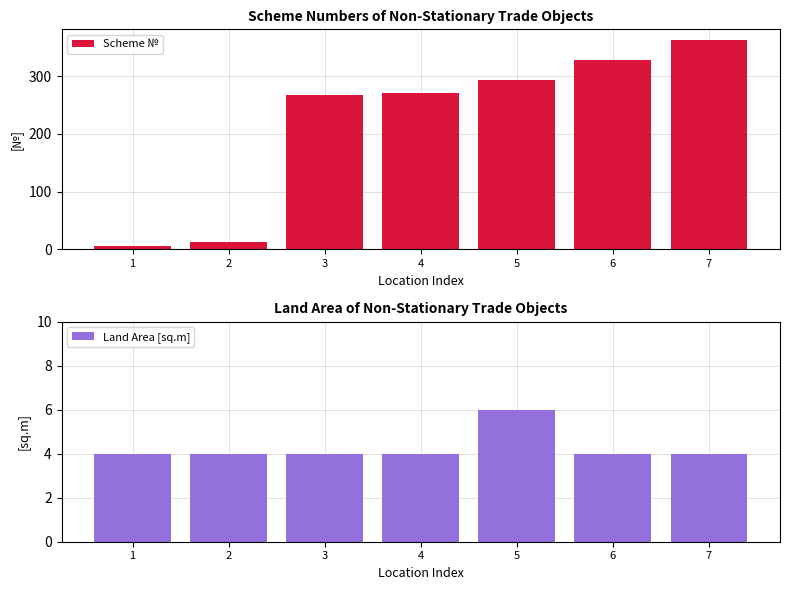

Is the value of Land Area [sq.m] at 2 greater than the value of Scheme № at 3?

No